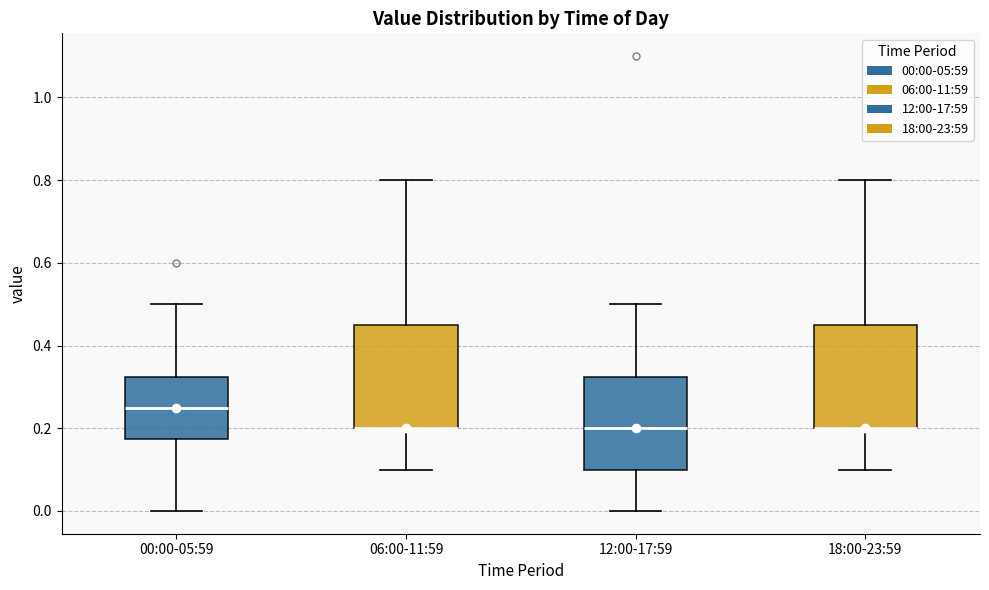

Reading left to right, transcribe this box plot: for each box, give where its median line is, the range the box spans, and where its two whiskers end, as read against the y-axis. The values are not printed on the chart, so give them approximately, as read against the axis.

00:00-05:59: median 0.26, box 0.18 to 0.32, whiskers 0.00 to 0.50
06:00-11:59: median 0.20 (drawn on the box's lower edge), box 0.20 to 0.46, whiskers 0.10 to 0.80
12:00-17:59: median 0.20, box 0.10 to 0.32, whiskers 0.00 to 0.50
18:00-23:59: median 0.20 (drawn on the box's lower edge), box 0.20 to 0.46, whiskers 0.10 to 0.80